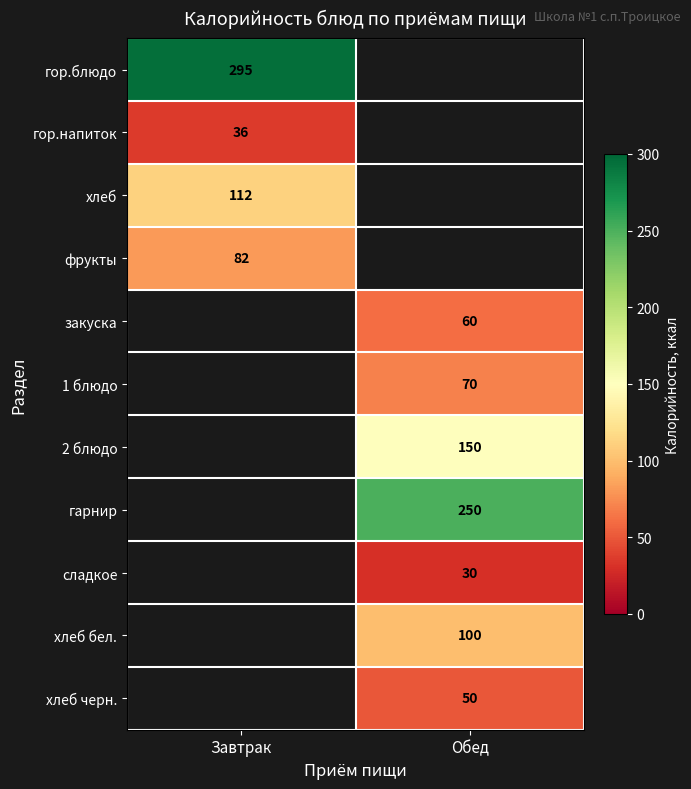

Count the number of categories in the chart.

2